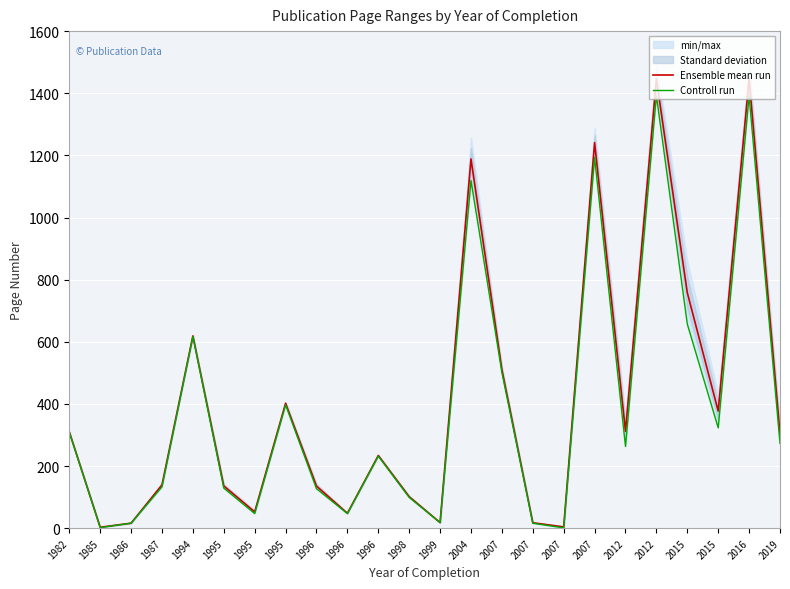

How many data points does each series have?

24